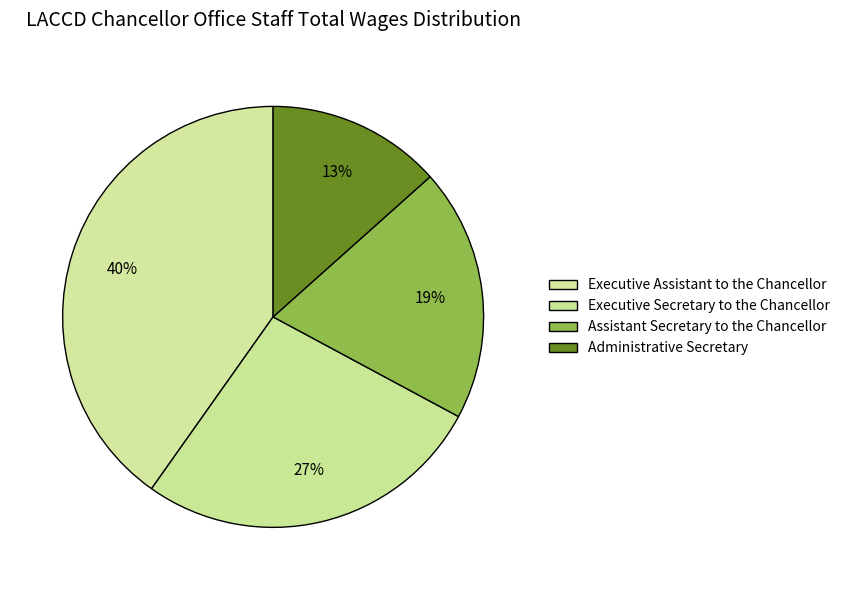

What percentage do Executive Secretary to the Chancellor and Administrative Secretary together represent?

40.3%